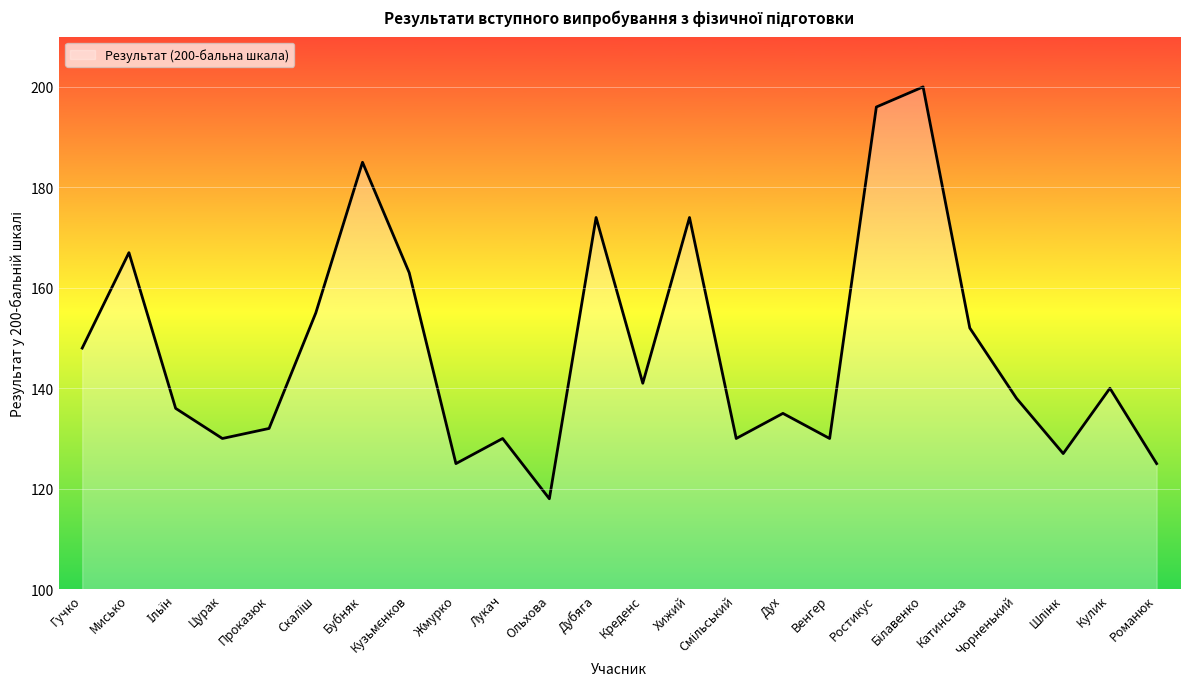

What is the smallest value displayed?

118